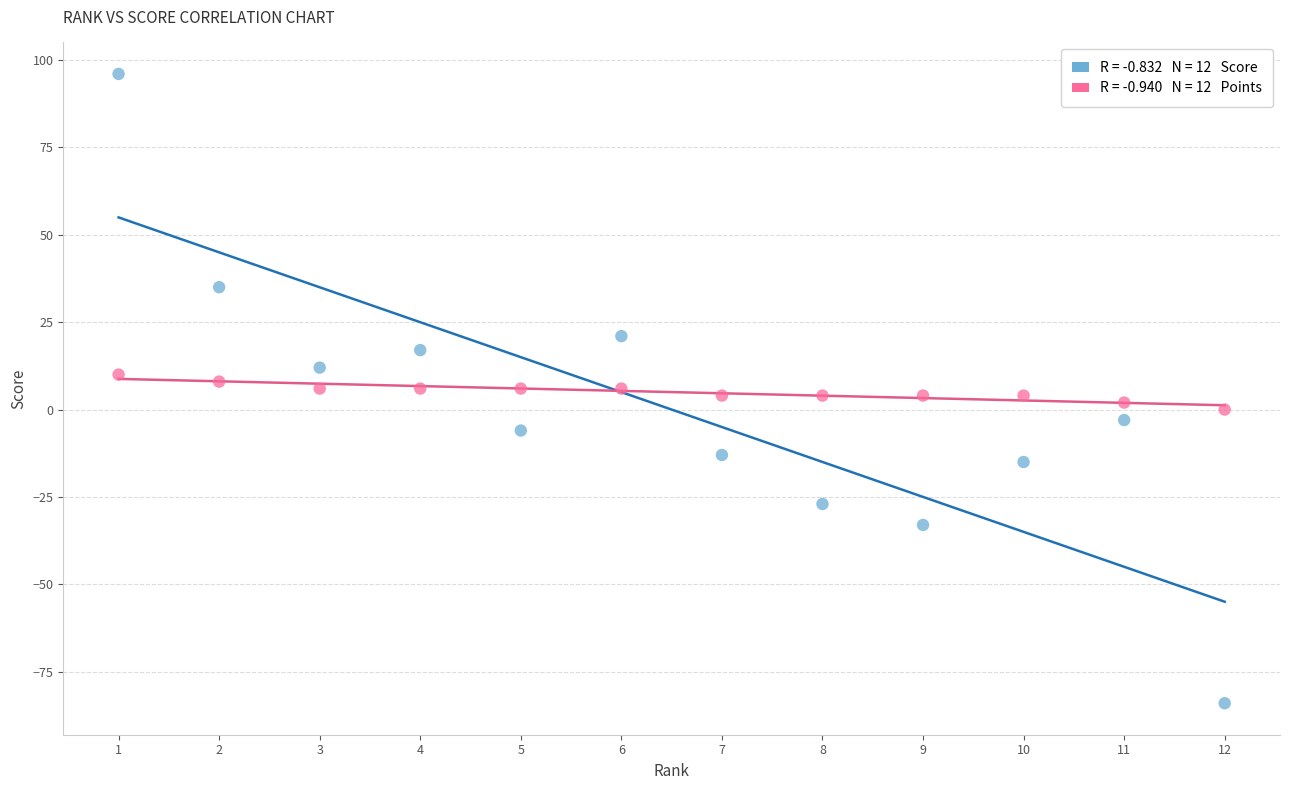

Across all data points, what is the range of Y values (max minus min)?

180